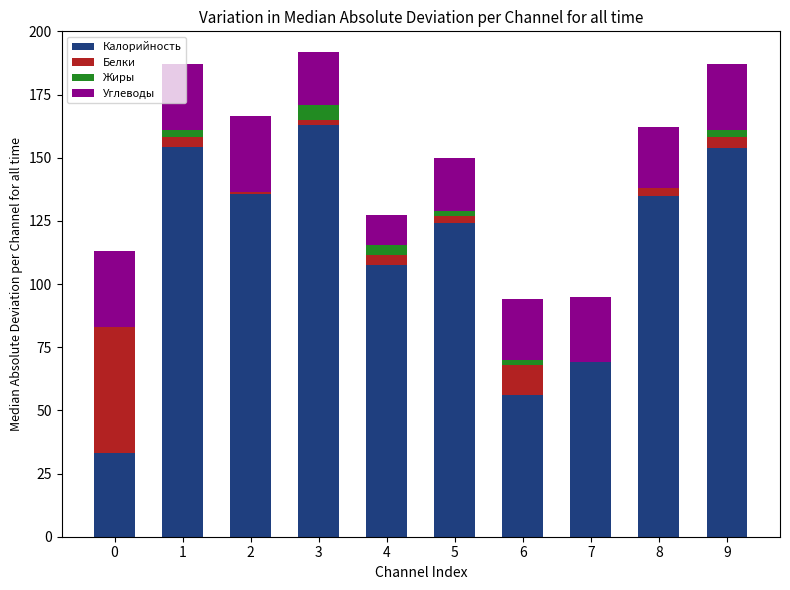

The Калорийность series shows 69.0 at 7. True or false?

True